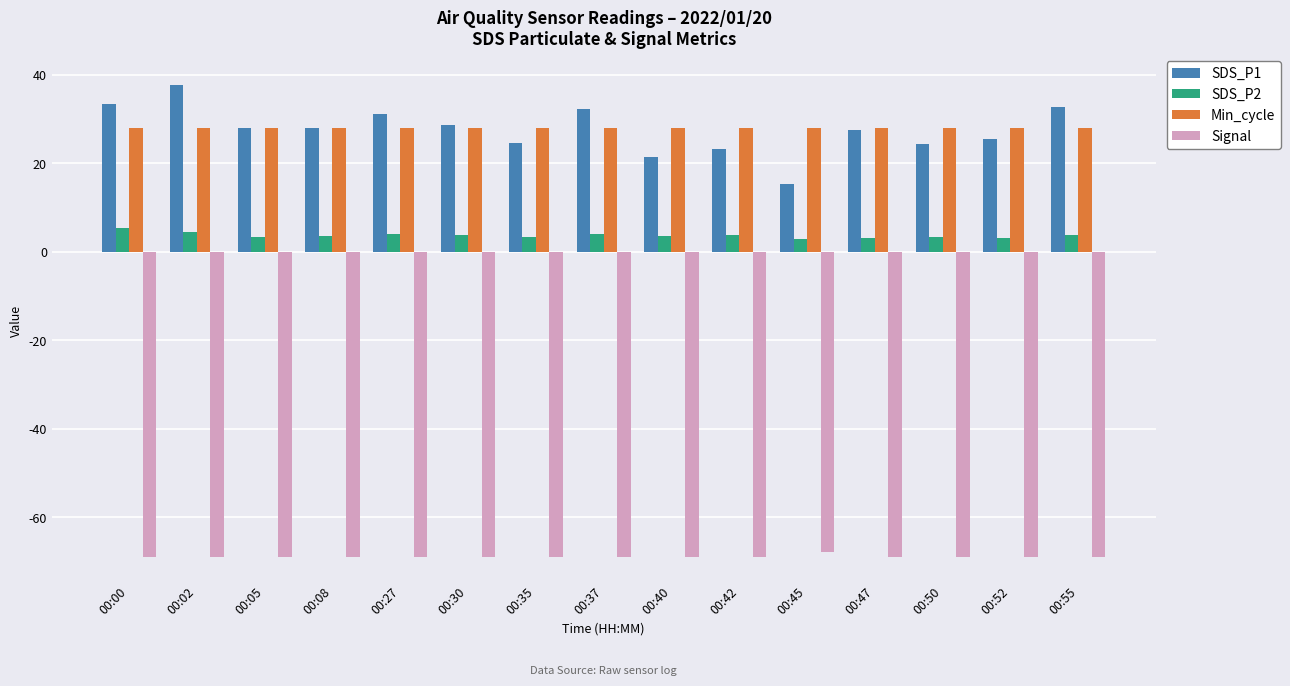

What is the average value of the SDS_P1 series?

27.6